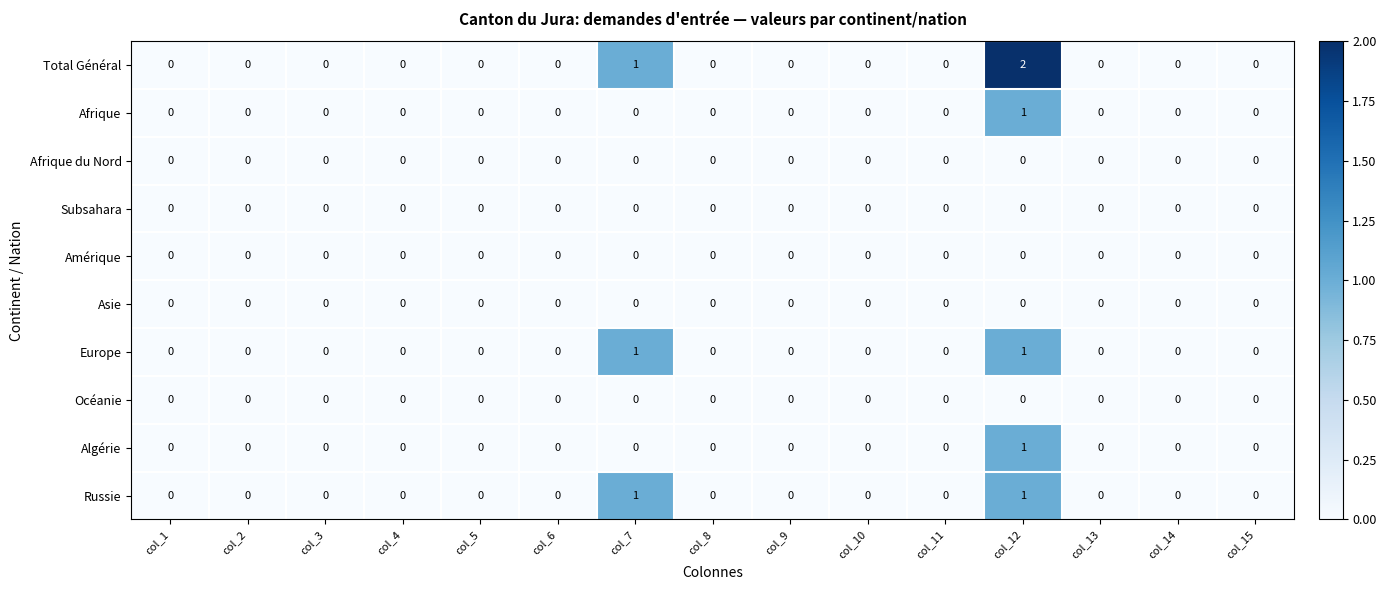

Which series has the widest spread of values?

Total Général